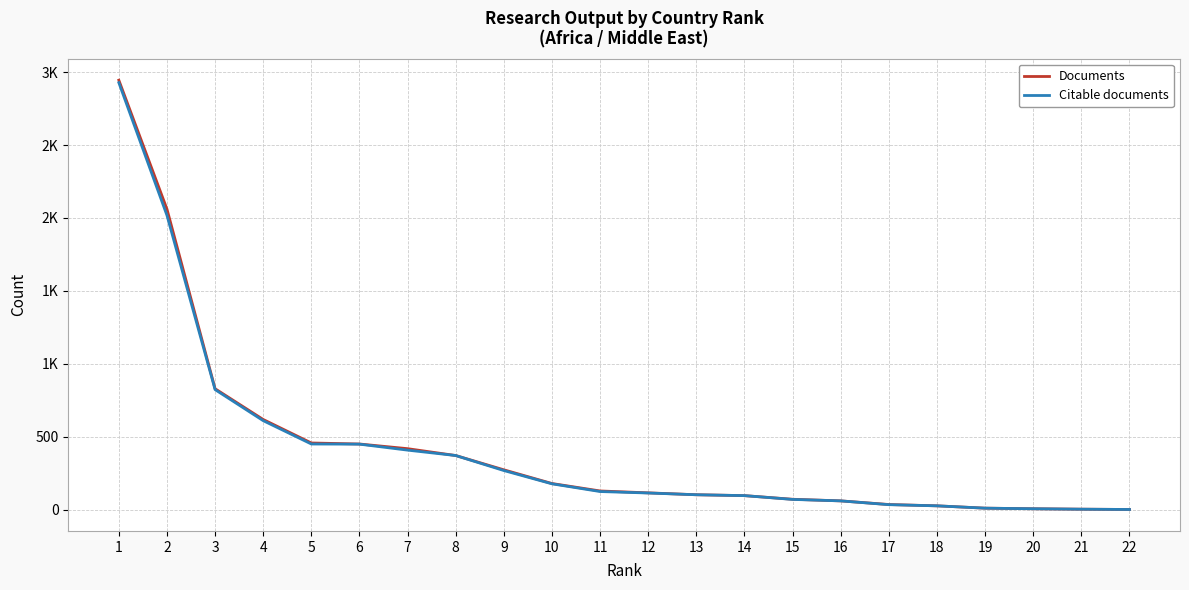

True or false: Documents and Citable documents intersect in this chart.

False